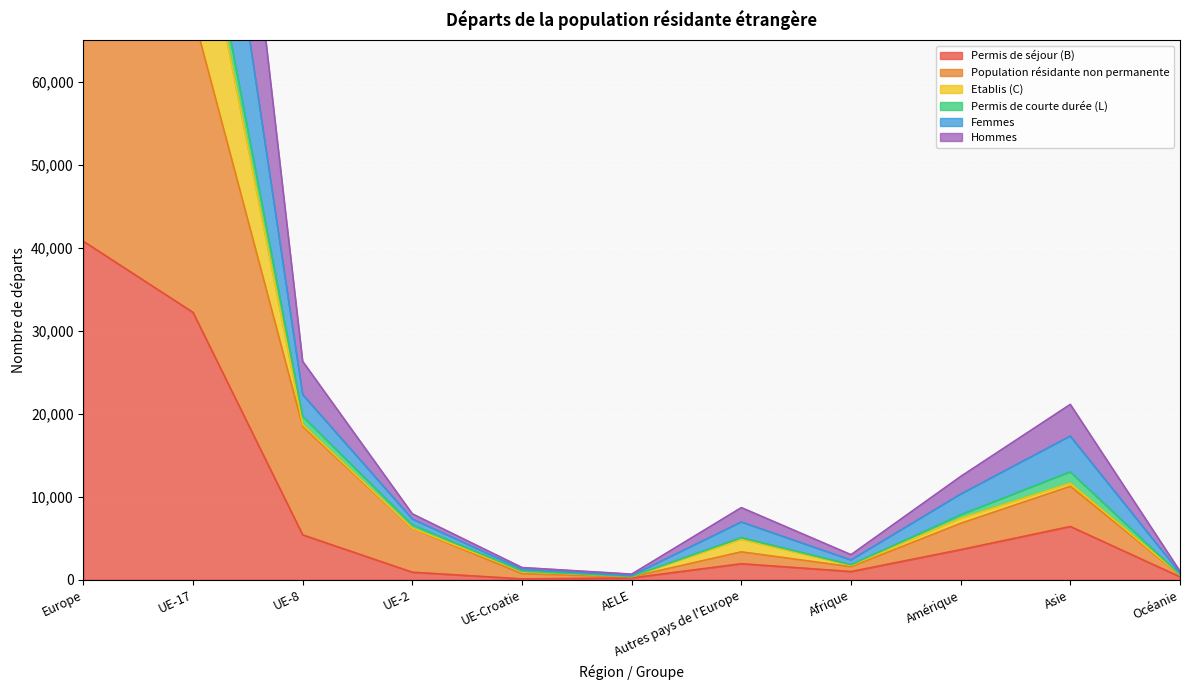

The Permis de séjour (B) series shows 3108 at Asie. True or false?

False